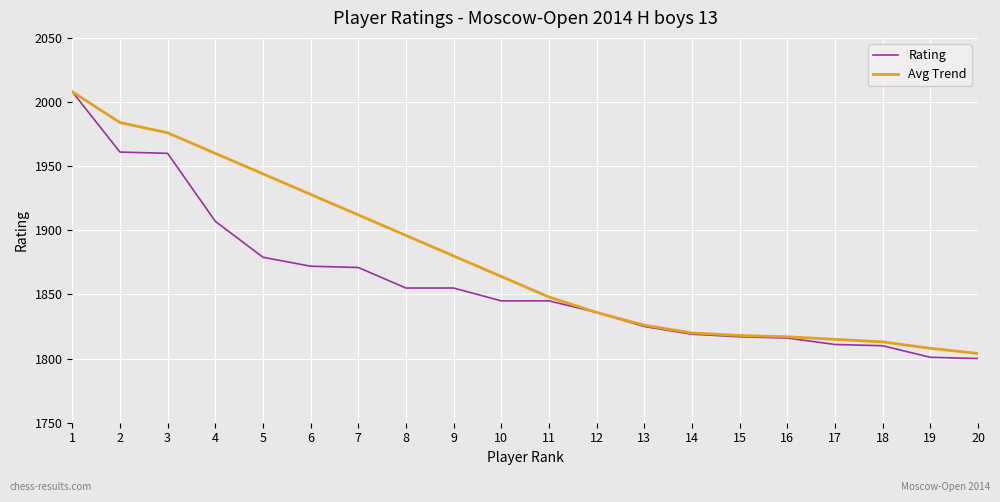

Is it true that Avg Trend equals 2529 at 15?

False